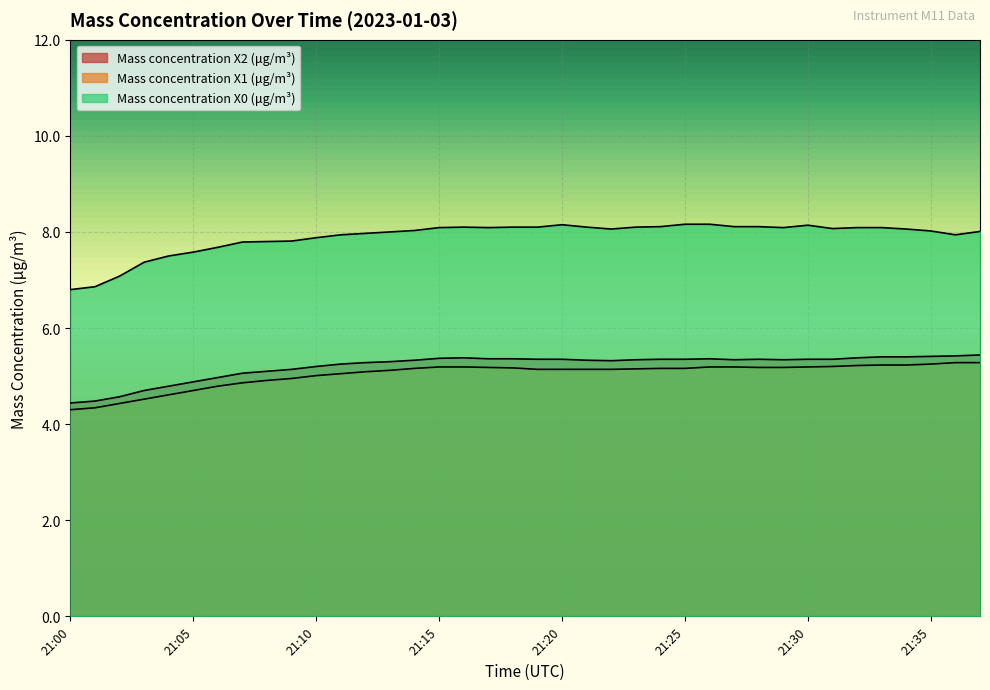

At how many categories does at least one series exceed 4?

38